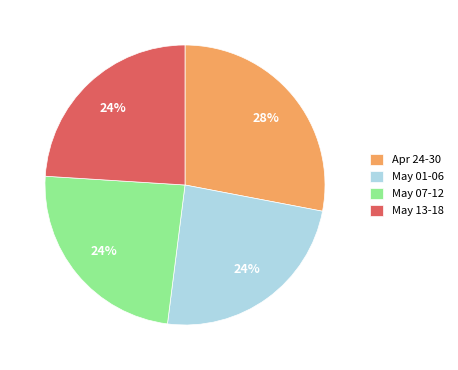

What is the largest slice in the pie chart?

Apr 24-30